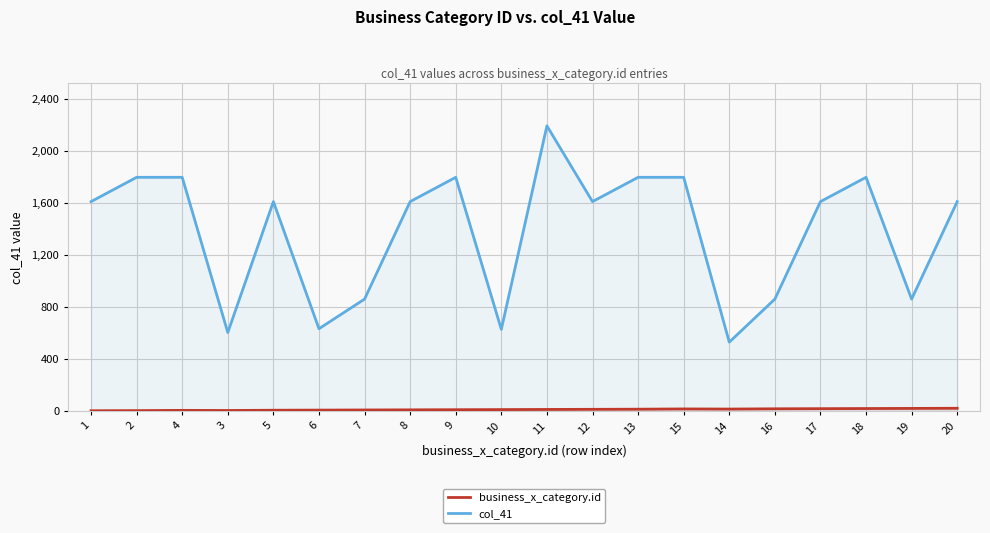

What value does the col_41 series have at 17, to the nearest 50?

1600